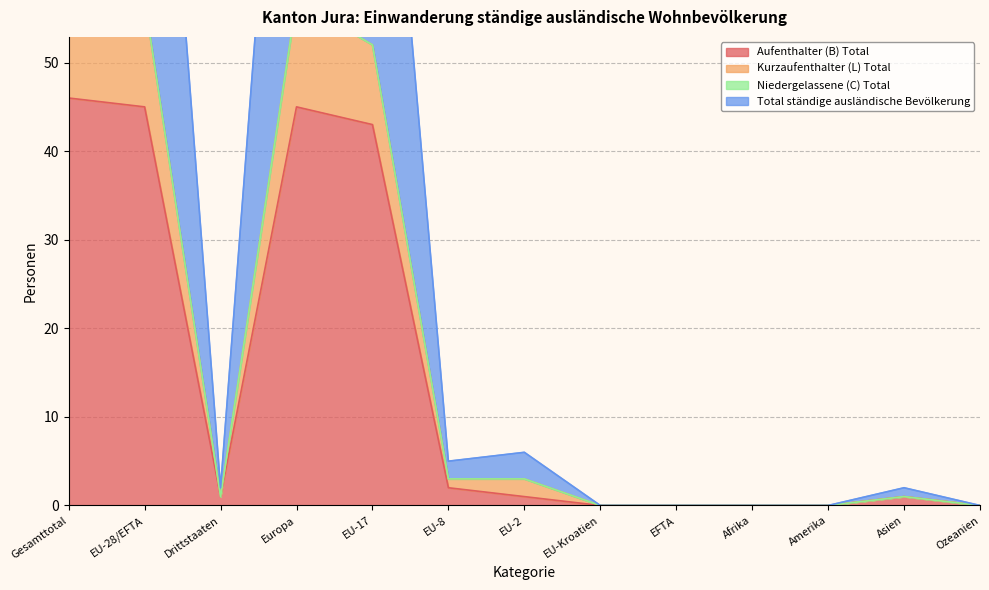

How many positive values does the Total ständige ausländische Bevölkerung series have?

8